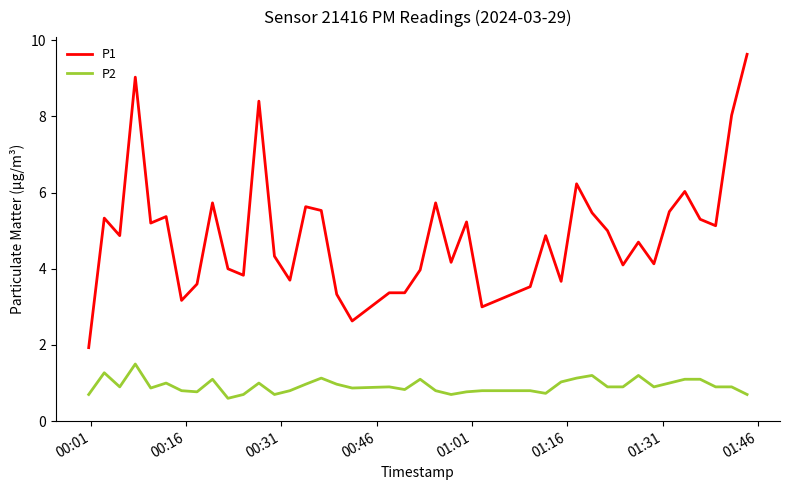

True or false: P2 and P1 intersect in this chart.

False